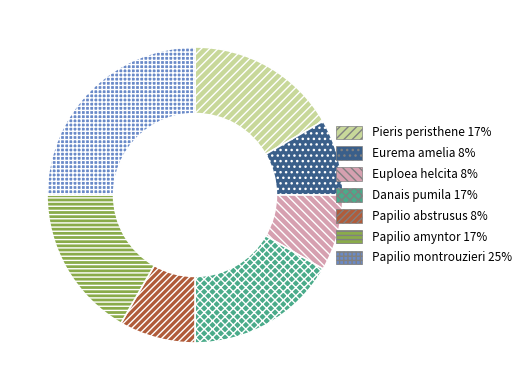

Which slice is the largest?

Papilio montrouzieri